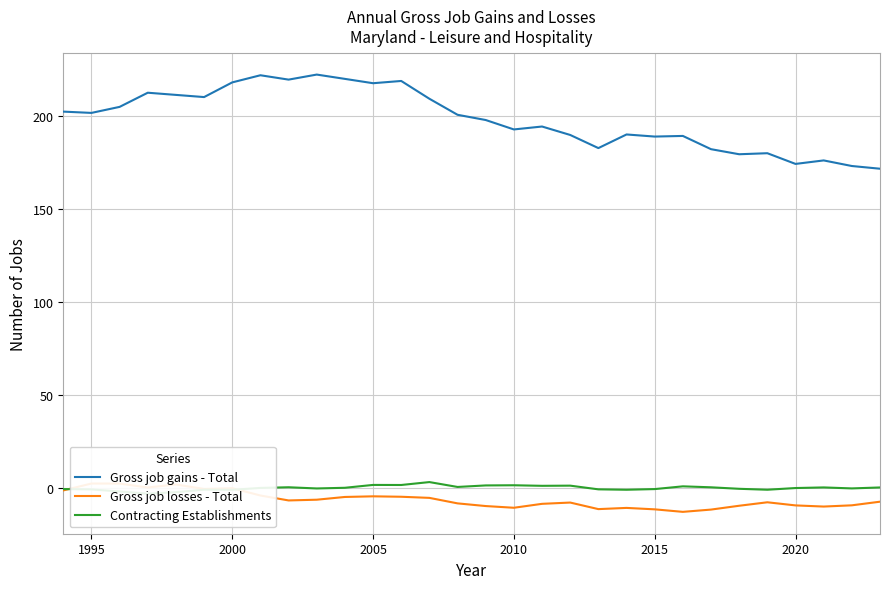

What is the minimum value for Gross job gains - Total?

171.8